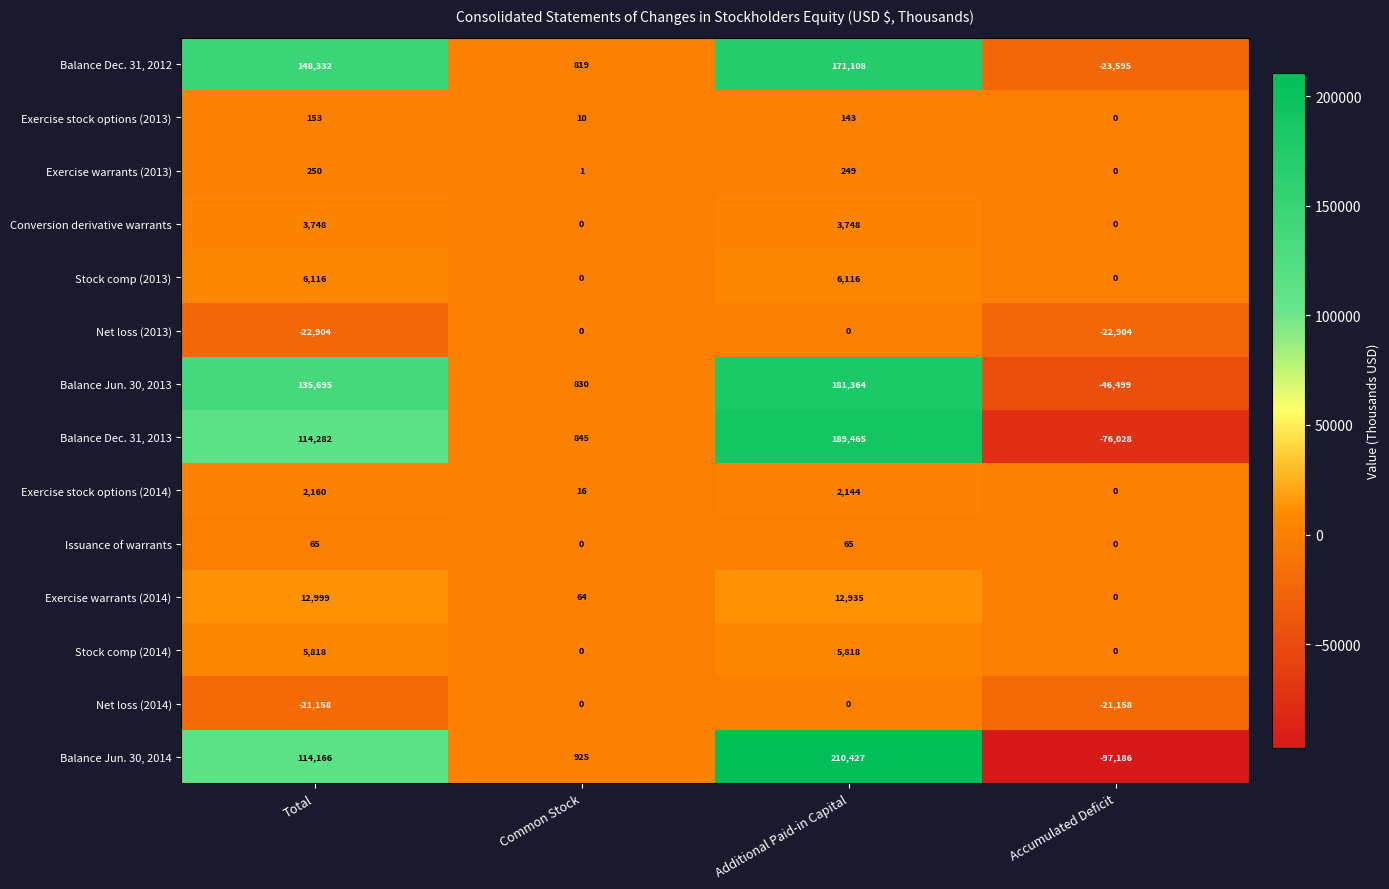

What is the average value of the Balance Jun. 30, 2014 series?

57083